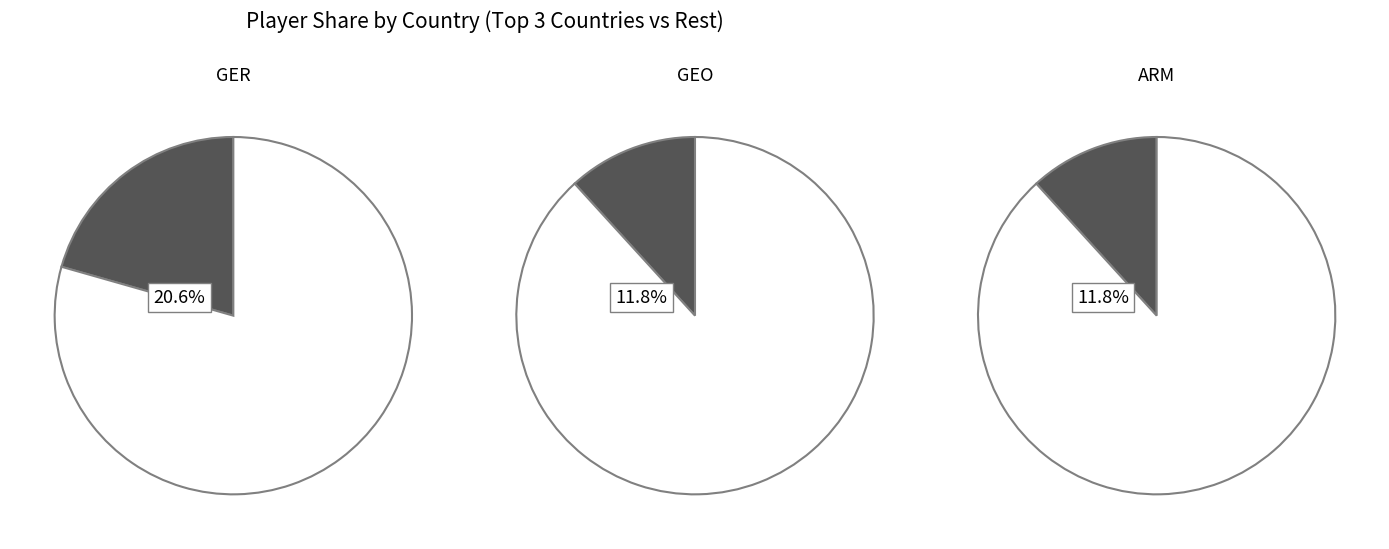

Does any single category account for the majority?

No